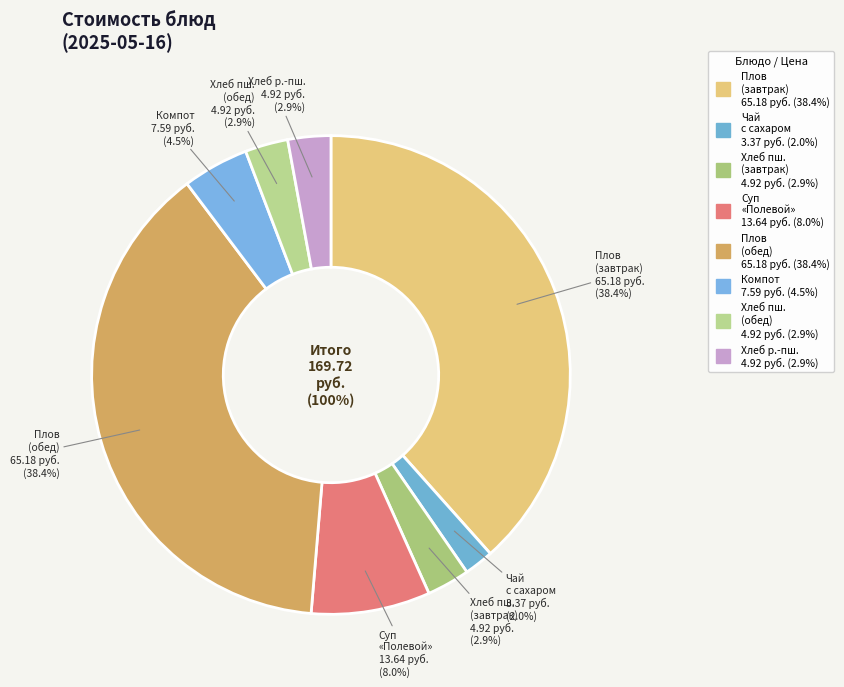

The Суп «Полевой» slice represents 1% of the pie. True or false?

False